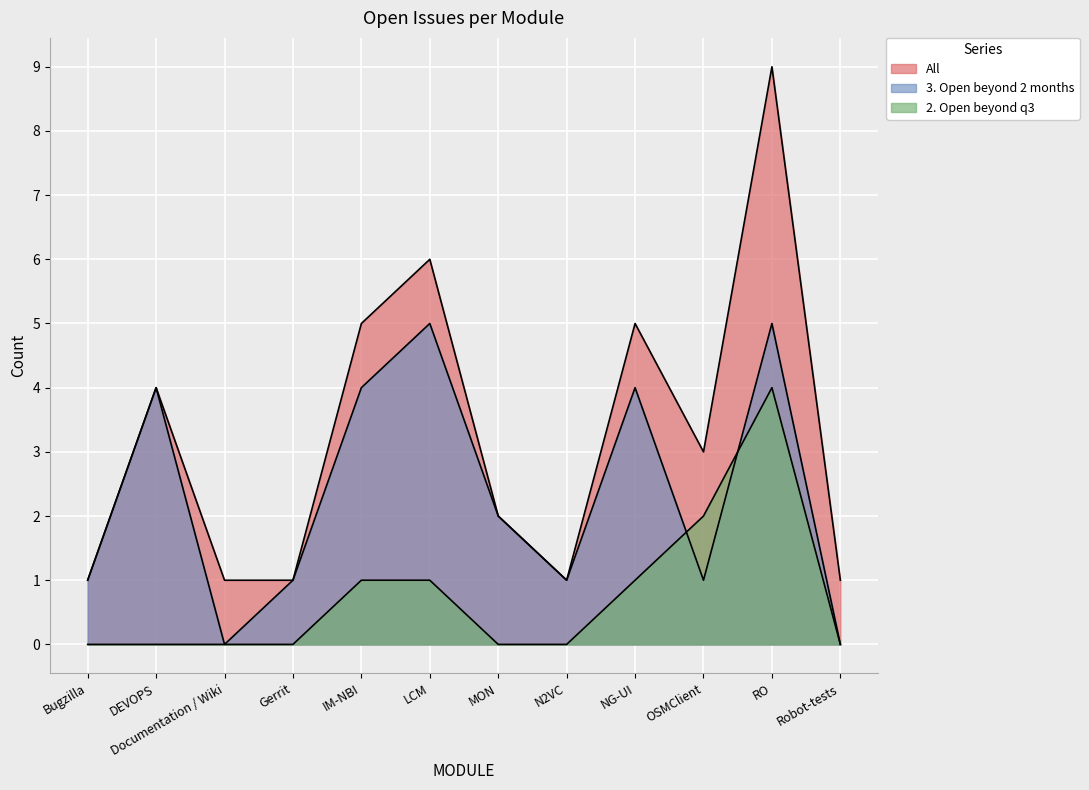

What is the label of the 6th point from the left?

LCM